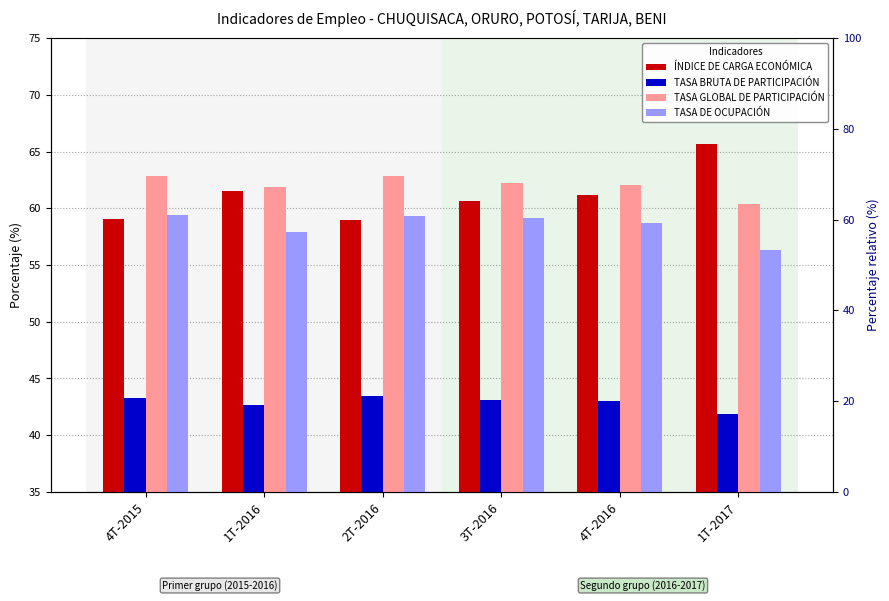

Is it true that TASA GLOBAL DE PARTICIPACIÓN equals 62.9 at 2T-2016?

True